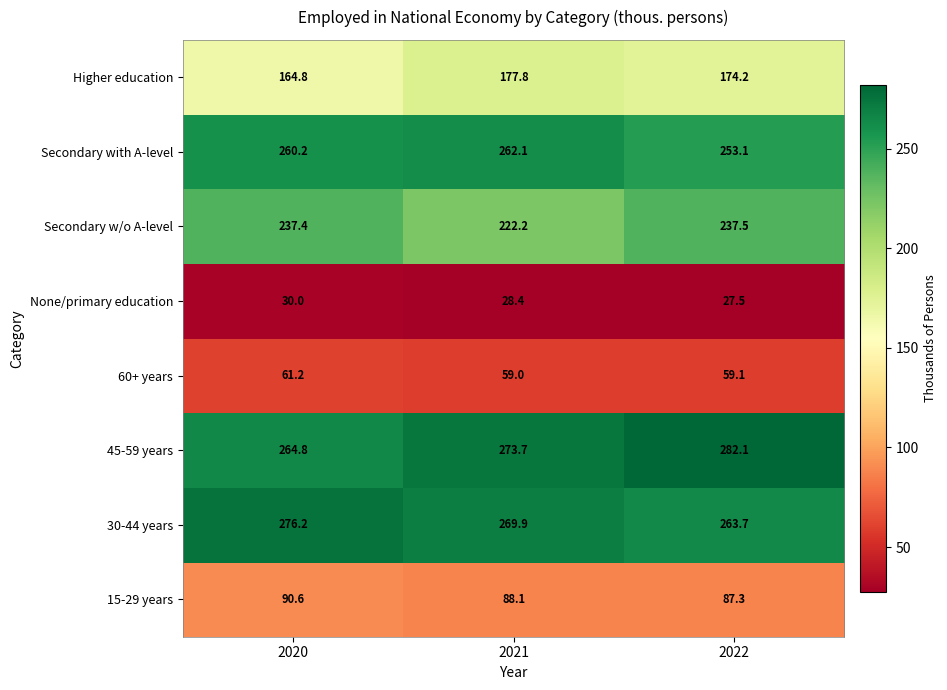

At which label is 45-59 years closest to 273?

2021